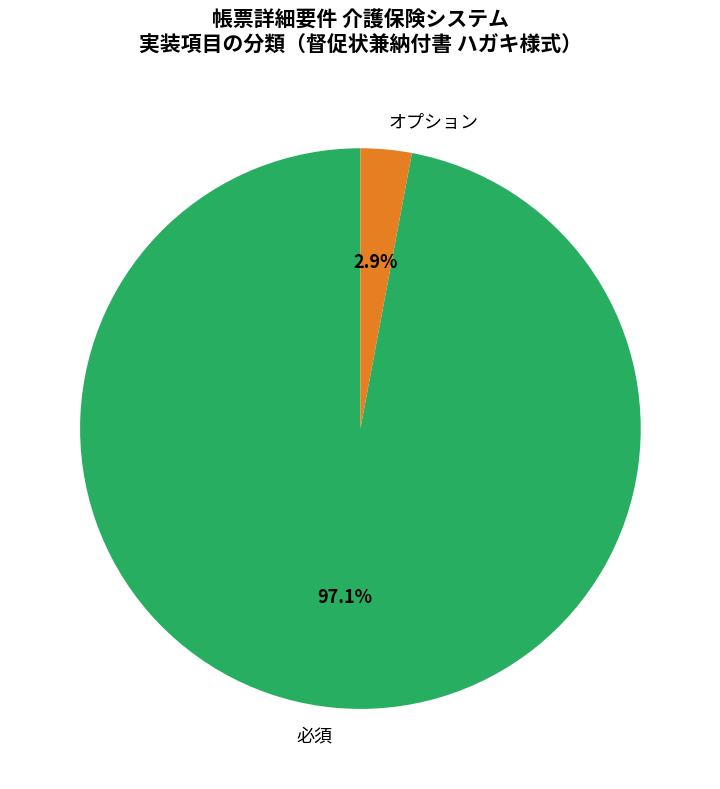

Does 必須 represent more than half of the total?

Yes